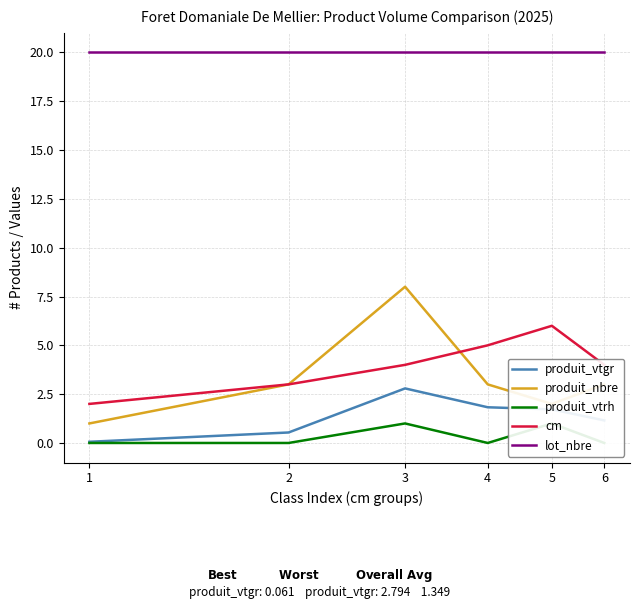

Reading left to right, list all the values displayed in this chart.

produit_vtgr: 1=0.1	2=0.5	3=2.8	4=1.8	5=1.7	6=1.2
produit_nbre: 1=1.0	2=3.0	3=8.0	4=3.0	5=2.0	6=3.0
produit_vtrh: 1=0.0	2=0.0	3=1.0	4=0.0	5=1.0	6=0.0
cm: 1=2.0	2=3.0	3=4.0	4=5.0	5=6.0	6=4.0
lot_nbre: 1=20.0	2=20.0	3=20.0	4=20.0	5=20.0	6=20.0